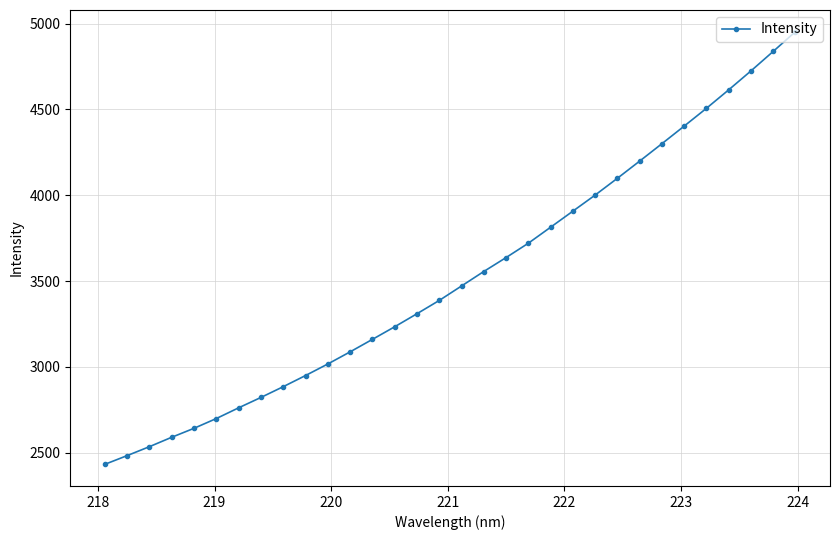

What is the difference between the maximum and minimum values?

2520.7